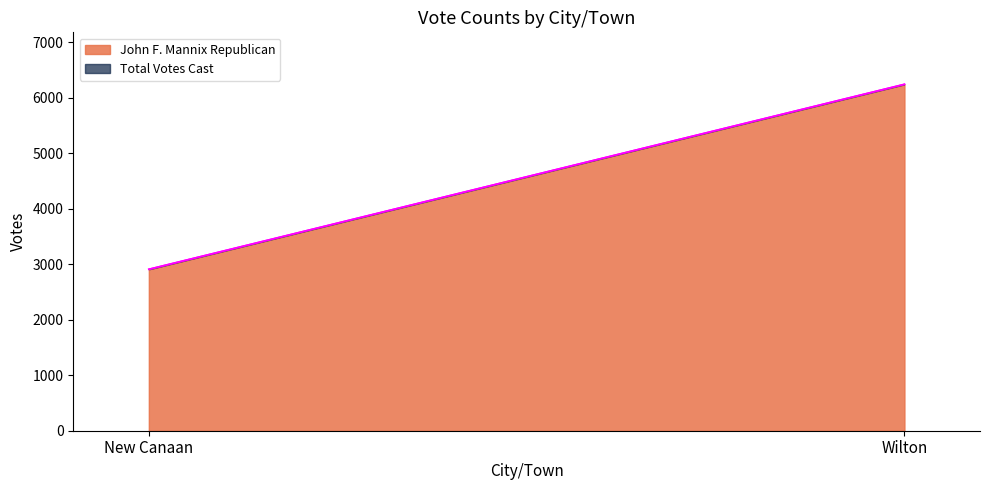

What is the difference between the maximum and minimum values in the Total Votes Cast series?

3333